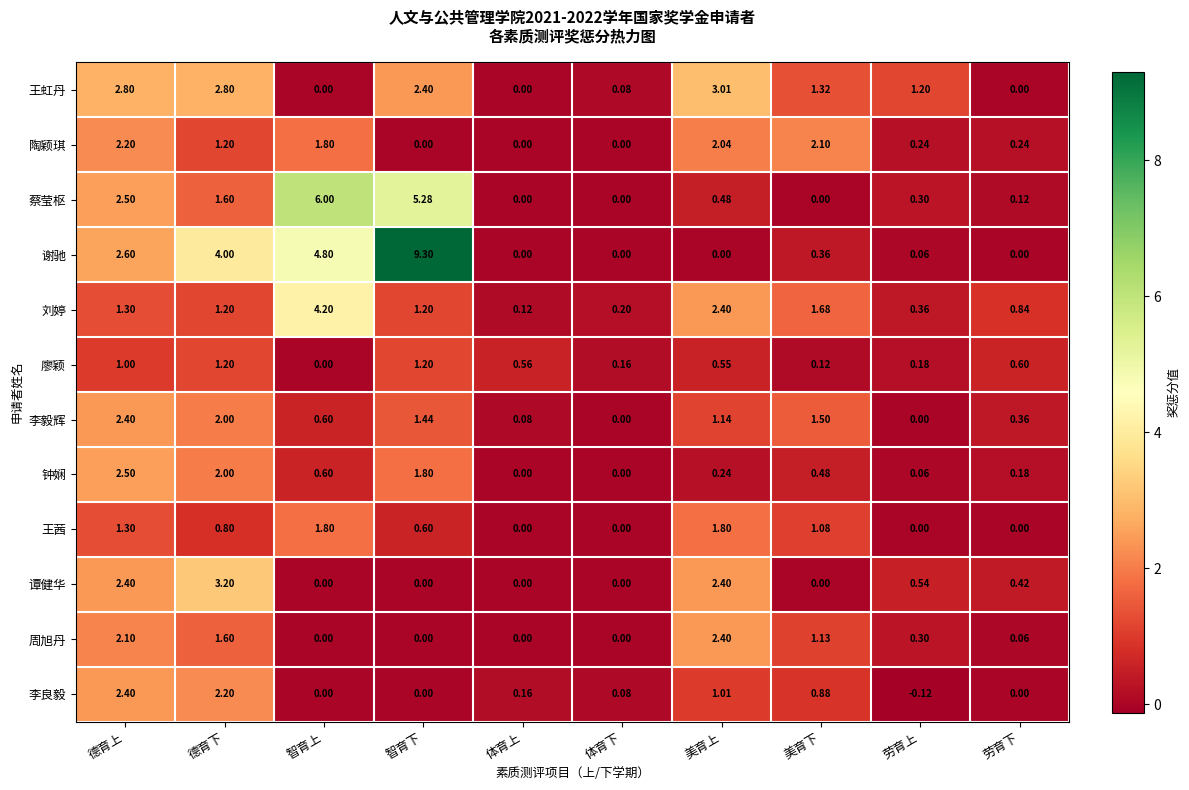

Which series has the largest range (max minus min)?

谢驰